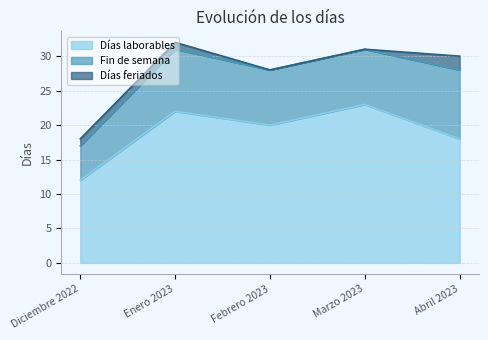

The value of Días laborables at Abril 2023 is 18. True or false?

True